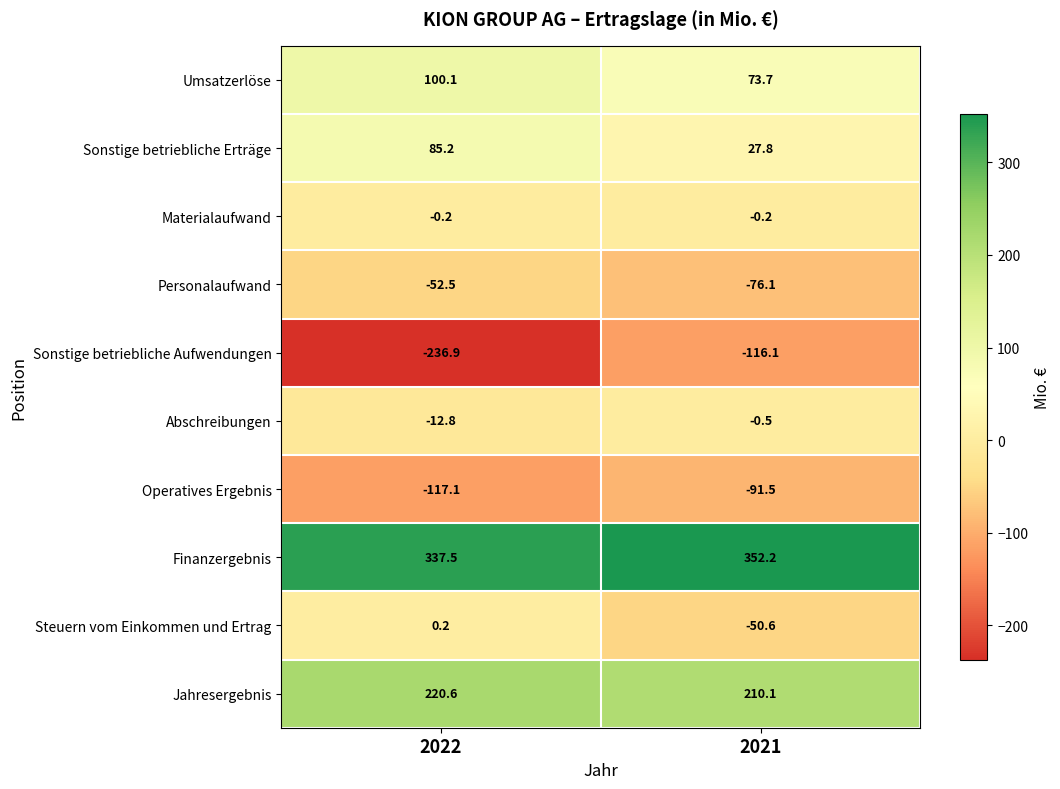

Reading left to right, extract all data points from this chart.

Umsatzerlöse: 100.1	73.7
Sonstige betriebliche Erträge: 85.2	27.8
Materialaufwand: -0.2	-0.2
Personalaufwand: -52.5	-76.1
Sonstige betriebliche Aufwendungen: -236.9	-116.1
Abschreibungen: -12.8	-0.5
Operatives Ergebnis: -117.1	-91.5
Finanzergebnis: 337.5	352.2
Steuern vom Einkommen und Ertrag: 0.2	-50.6
Jahresergebnis: 220.6	210.1